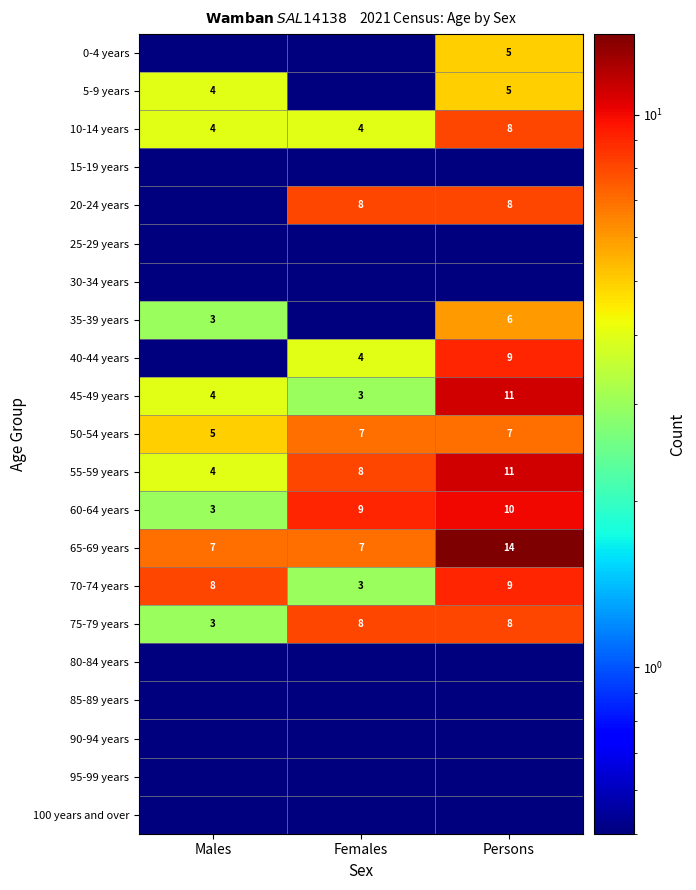

What is the average value of the 10-14 years series?

5.3